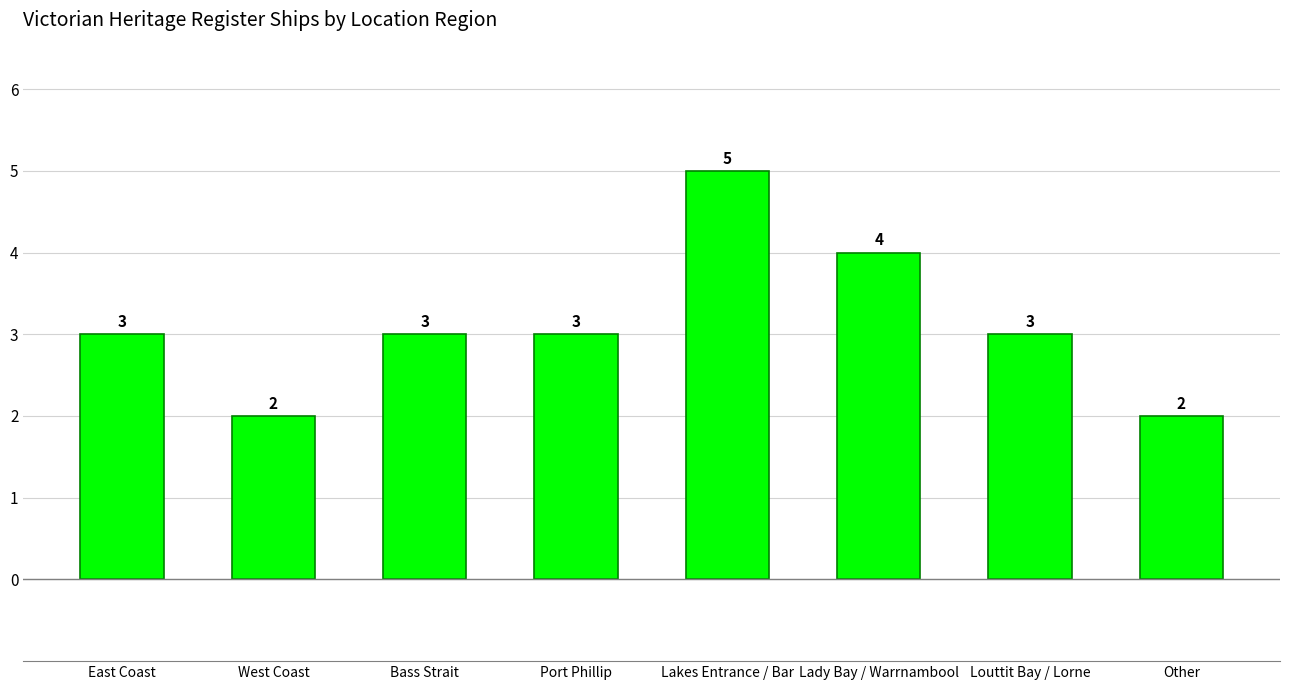

What is the difference between the maximum and second lowest values?

3